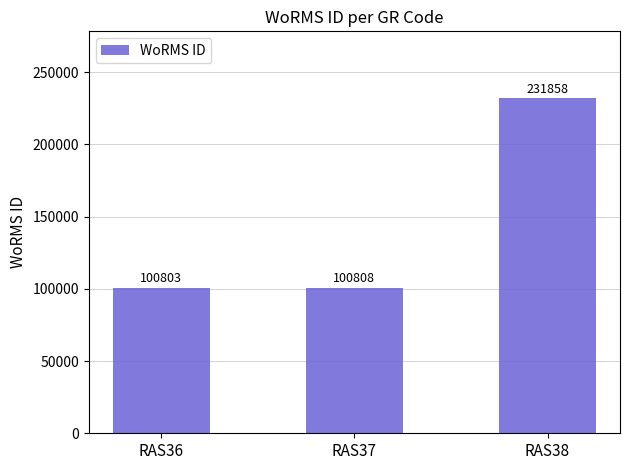

Rank the categories by value from lowest to highest.

RAS36, RAS37, RAS38